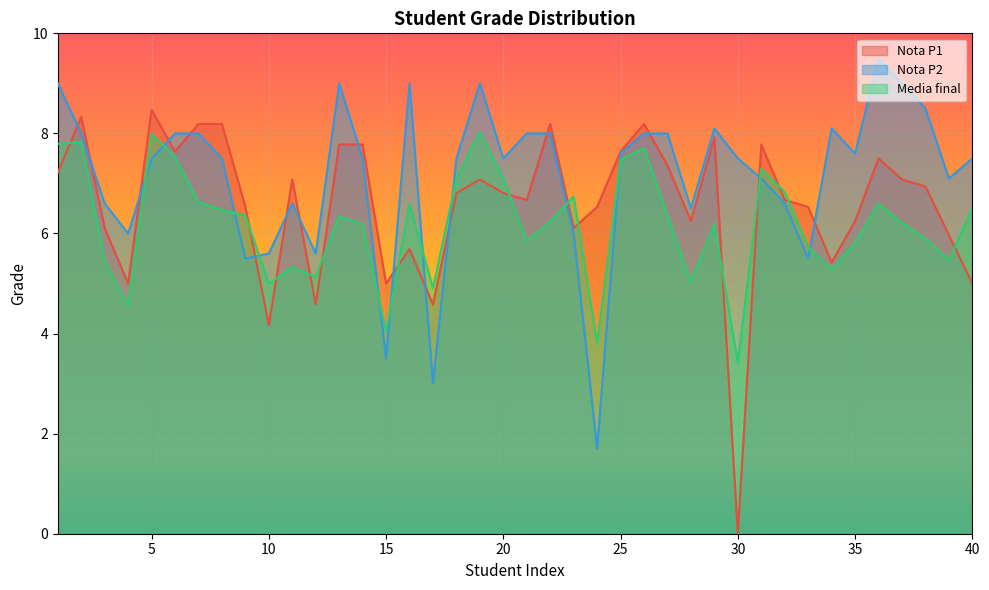

Where is the first local maximum for Media final?

2